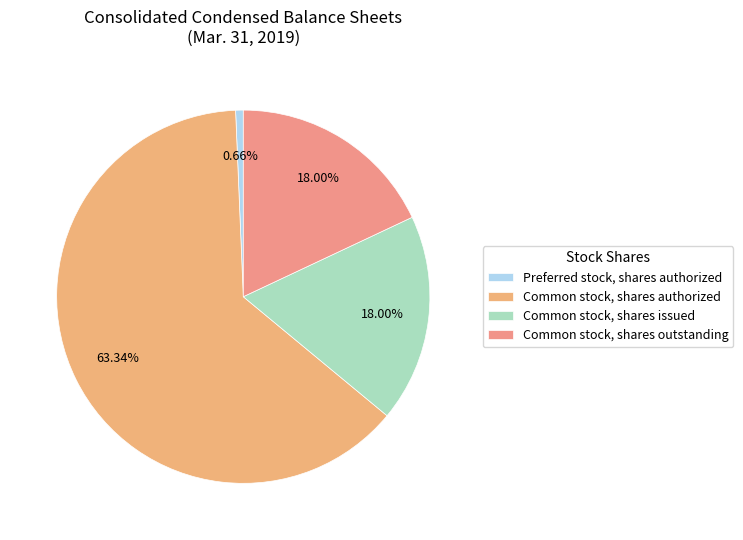

To the nearest percent, what percentage of the pie is Common stock, shares issued?

18%